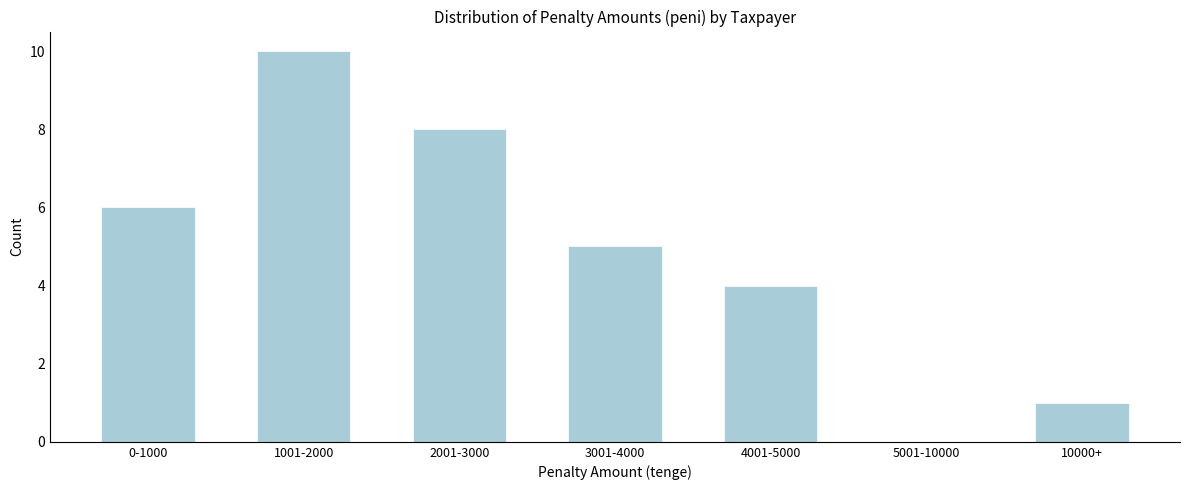

Reading left to right, list all the values displayed in this chart.

0-1000=6	1001-2000=10	2001-3000=8	3001-4000=5	4001-5000=4	5001-10000=0	10000+=1